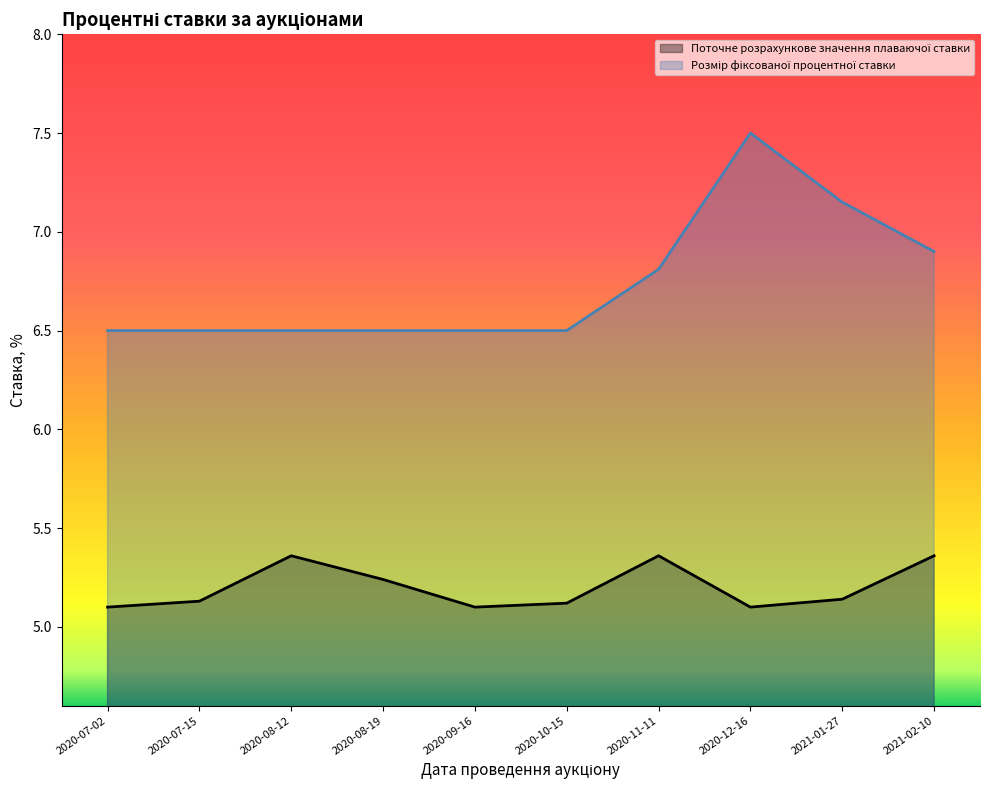

Reading left to right, what are all the values shown in this chart?

Поточне розрахункове значення плаваючої ставки: 2020-07-02=5.1	2020-07-15=5.1	2020-08-12=5.4	2020-08-19=5.2	2020-09-16=5.1	2020-10-15=5.1	2020-11-11=5.4	2020-12-16=5.1	2021-01-27=5.1	2021-02-10=5.4
Розмір фіксованої процентної ставки: 2020-07-02=6.5	2020-07-15=6.5	2020-08-12=6.5	2020-08-19=6.5	2020-09-16=6.5	2020-10-15=6.5	2020-11-11=6.8	2020-12-16=7.5	2021-01-27=7.2	2021-02-10=6.9